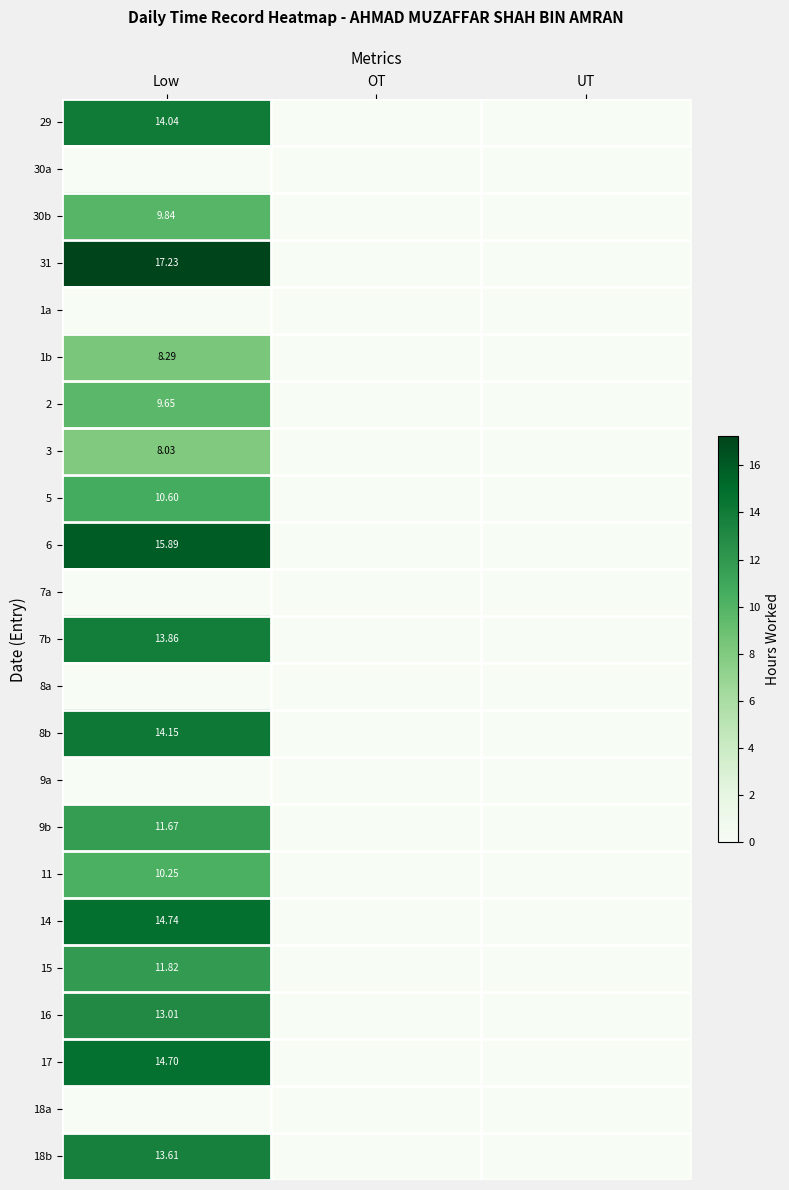

At how many categories does at least one series exceed 15?

1